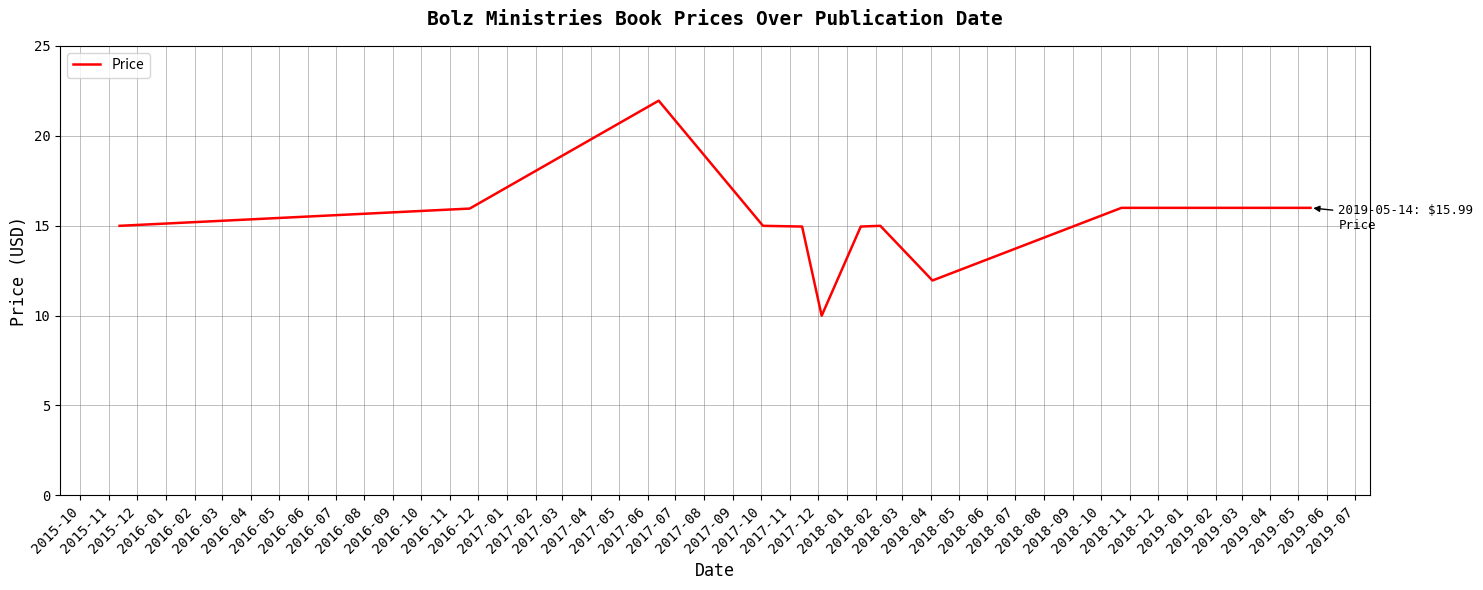

What is the smallest value displayed?

10.0